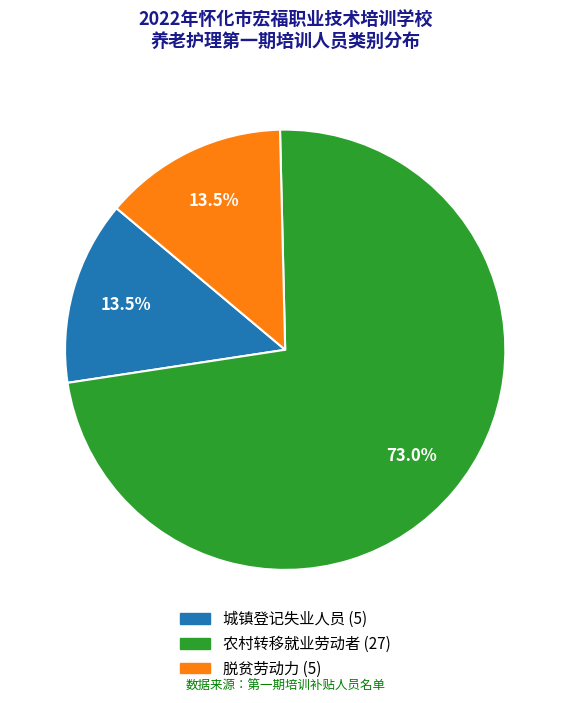

How many slices are in this pie chart?

3